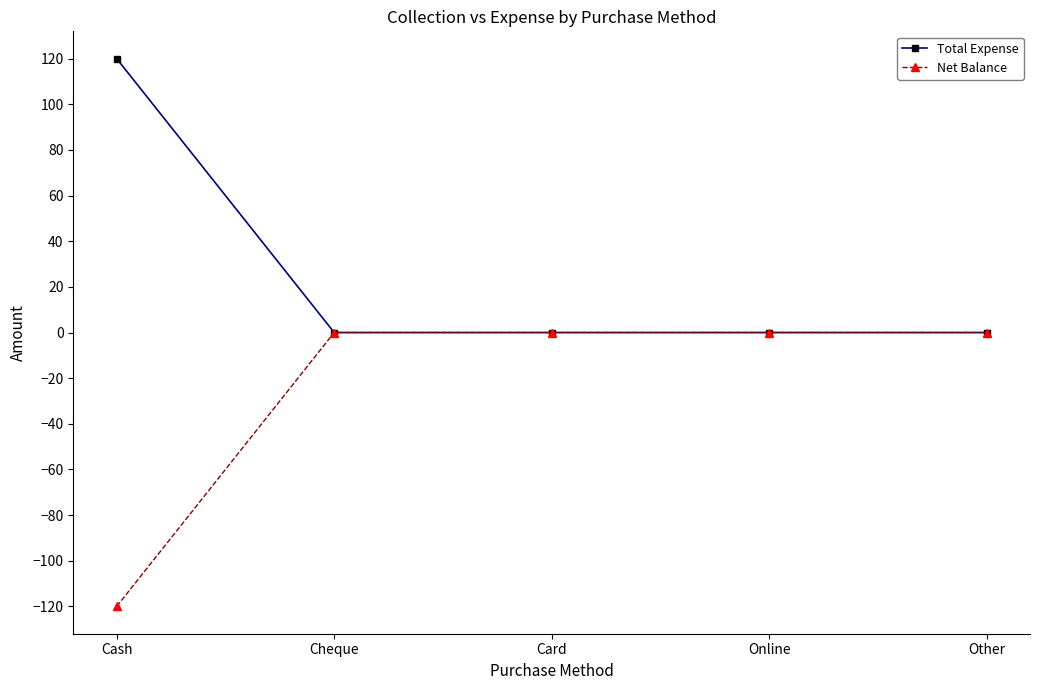

At which label does Total Expense reach its peak?

Cash